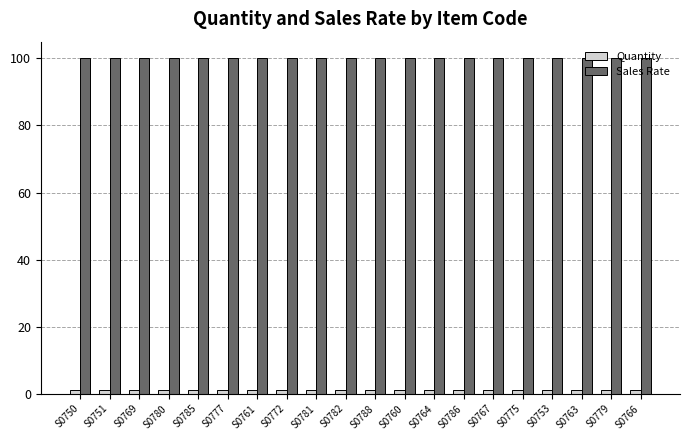

The Sales Rate series shows 162 at S0761. True or false?

False